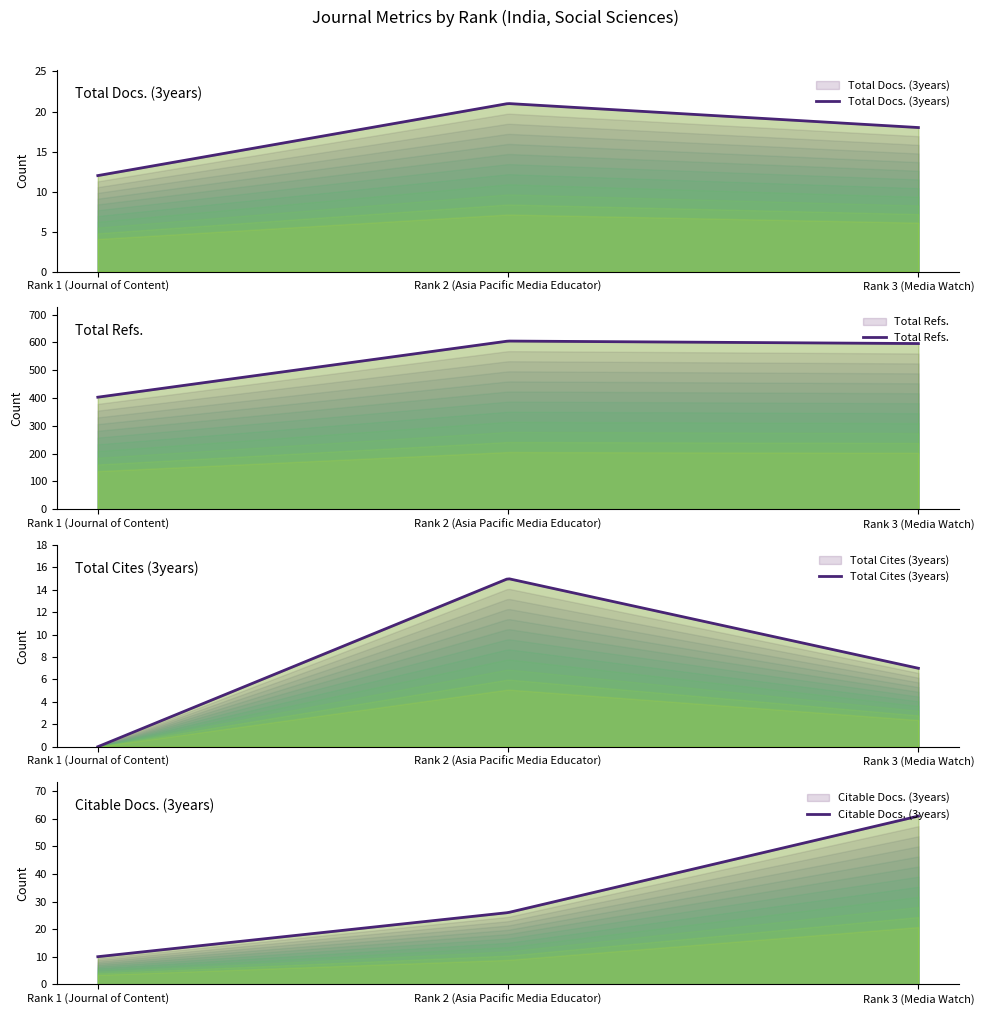

Between Rank 3 (Media Watch) and Rank 2 (Asia Pacific Media Educator), which is larger?

Rank 2 (Asia Pacific Media Educator)